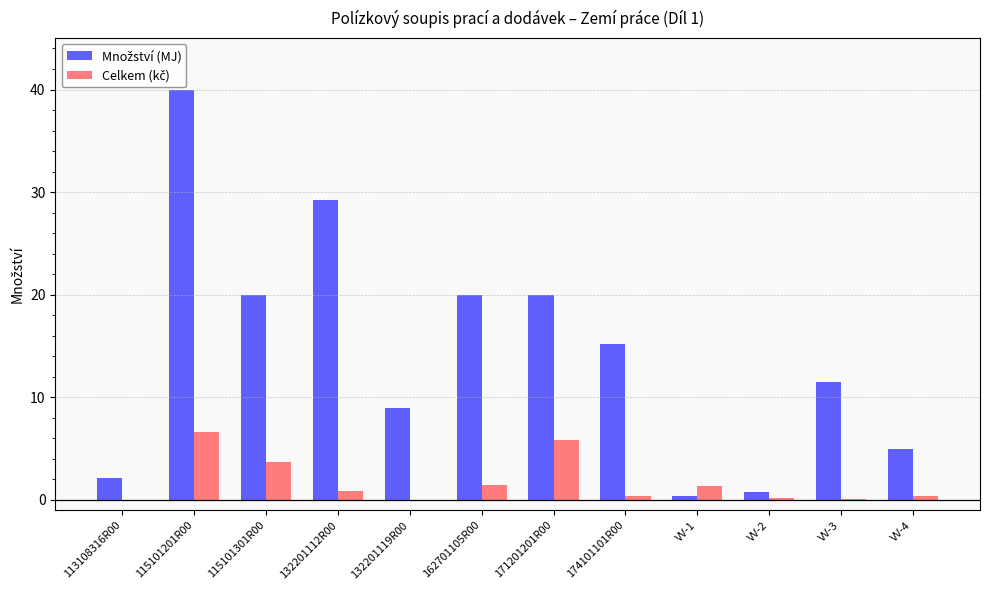

At which category is the sum across all series the highest?

115101201R00